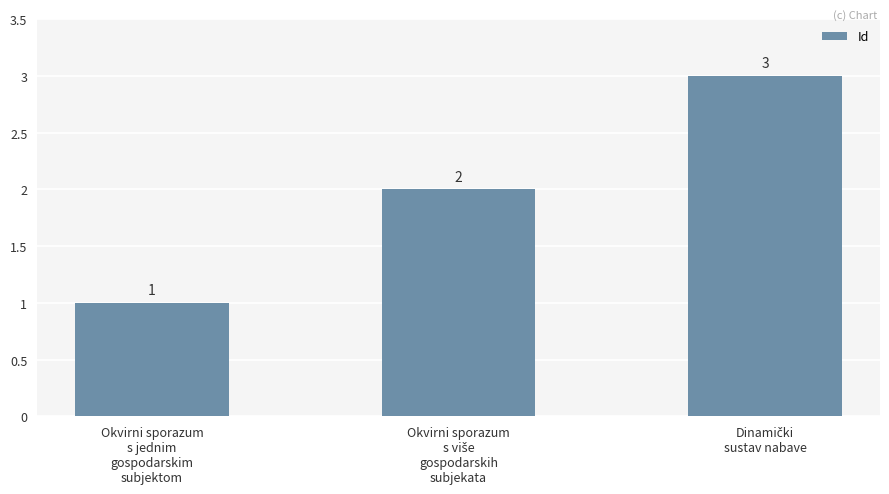

What is the sum of all values?

6